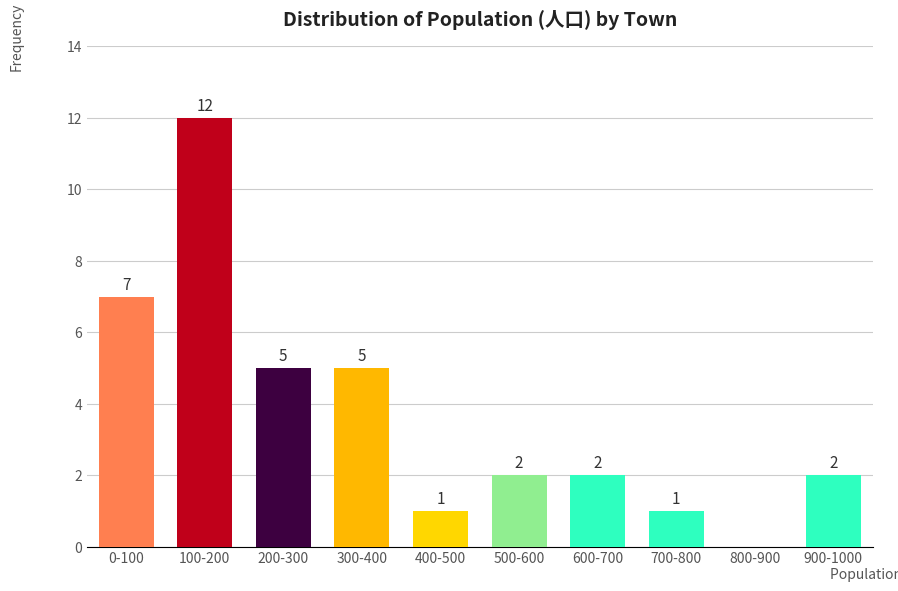

Reading left to right, transcribe all the data shown in this chart.

0-100=7	100-200=12	200-300=5	300-400=5	400-500=1	500-600=2	600-700=2	700-800=1	800-900=0	900-1000=2